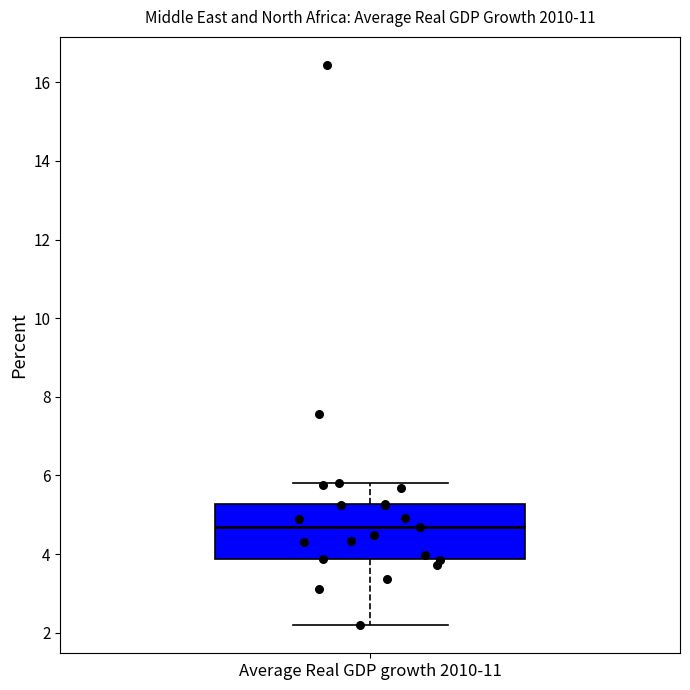

Where is the upper edge of the box for Average Real GDP growth 2010-11 on the y-axis? The values are not printed on the chart, so give them approximately, as read against the axis.

5.2